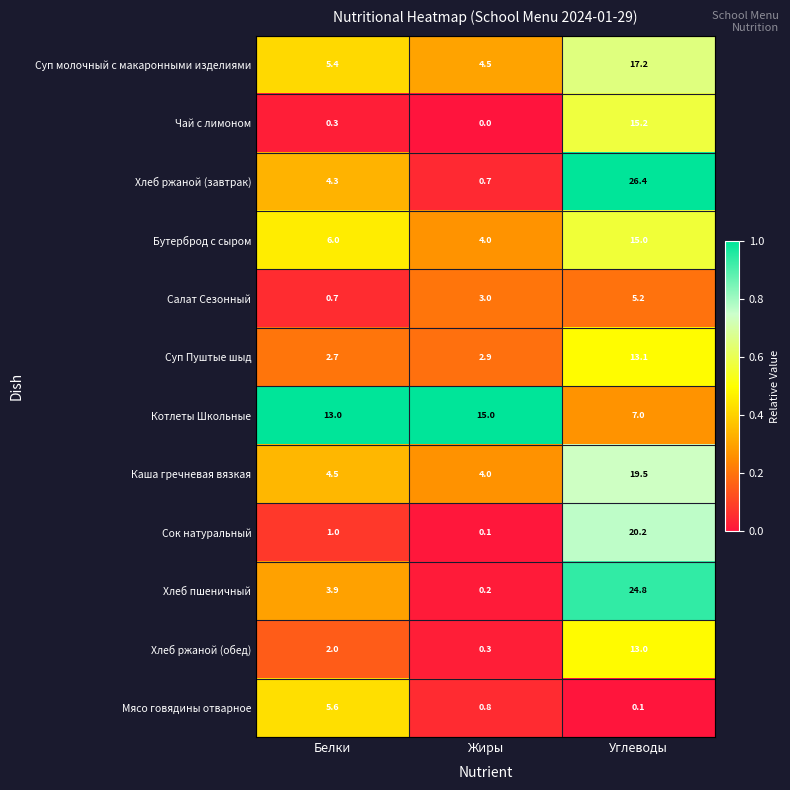

How many categories are shown in the chart?

3